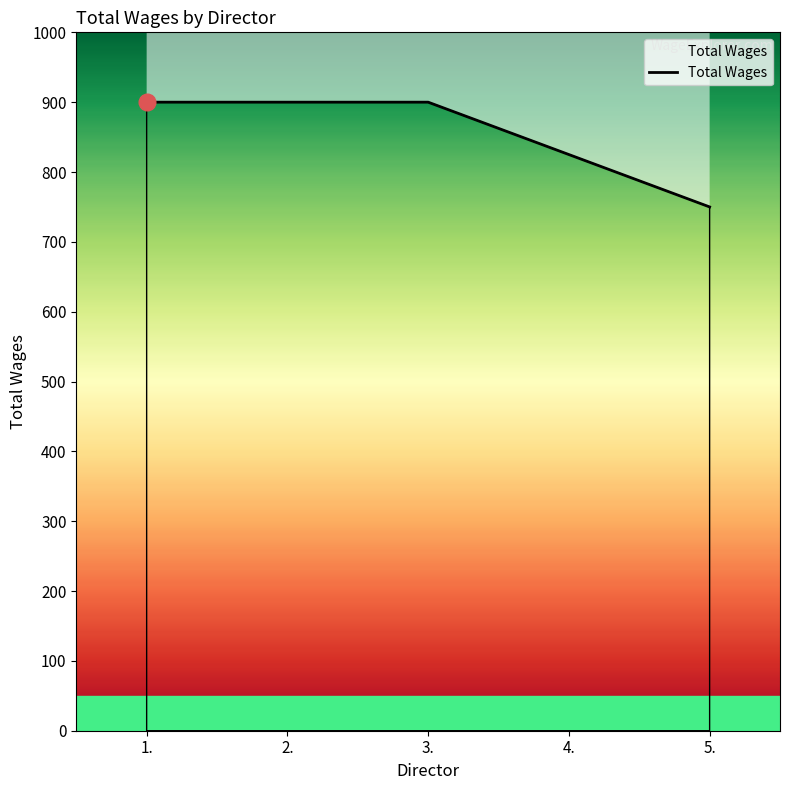

At which category does the chart reach its minimum across all series?

5.